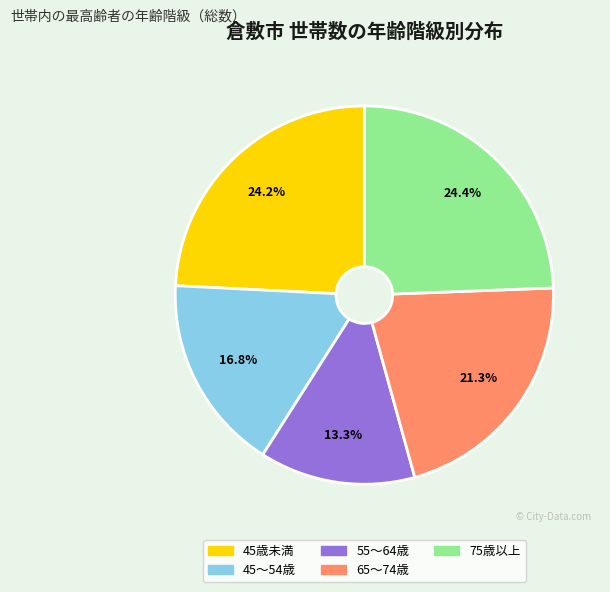

Count the number of slices in the pie.

5